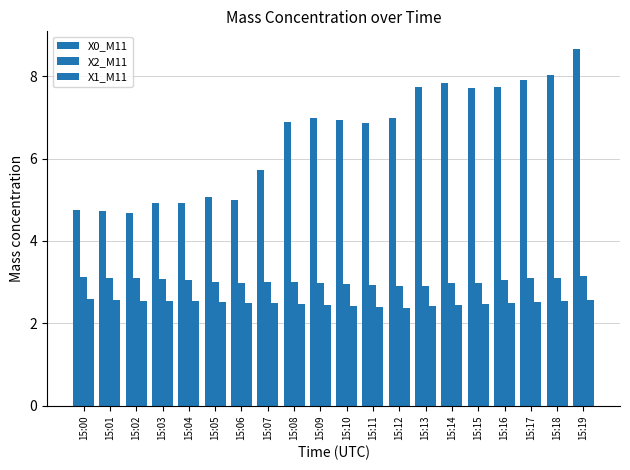

How many groups of bars are there?

20